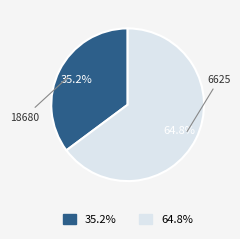

To the nearest percent, what is the difference between the largest and smallest slice percentages?

30%